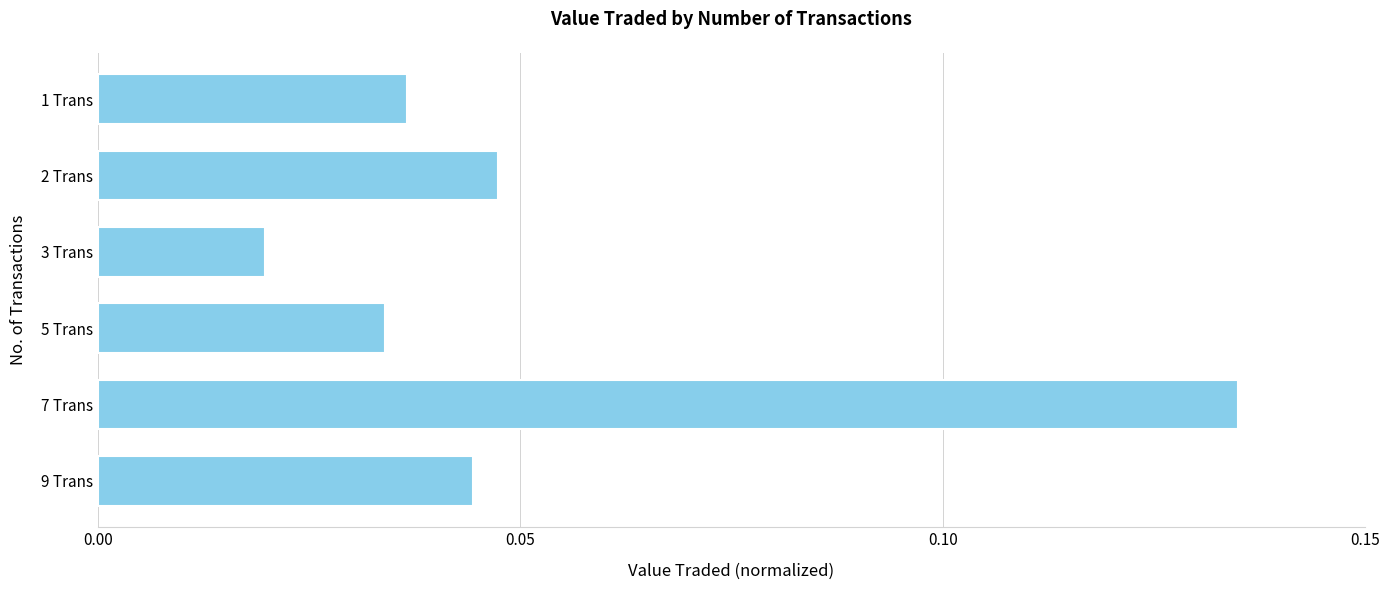

Are the bars grouped side by side (vs. stacked)?

No